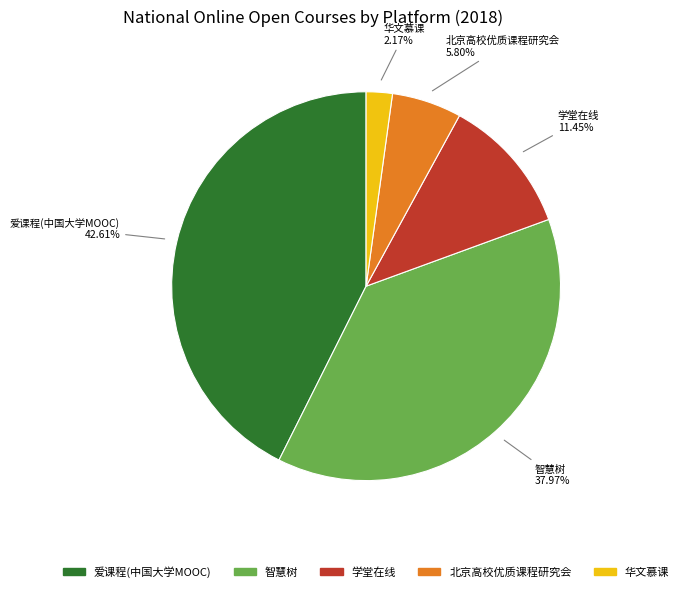

To the nearest percent, what percentage of the pie is 华文慕课?

2%